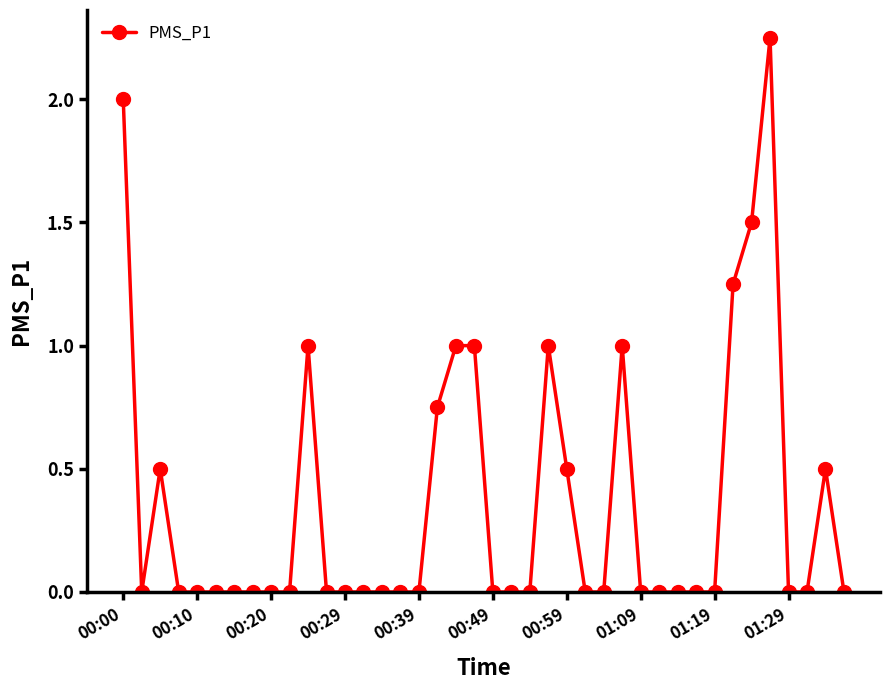

True or false: there are more than 0 points higher than both neighbors.

True